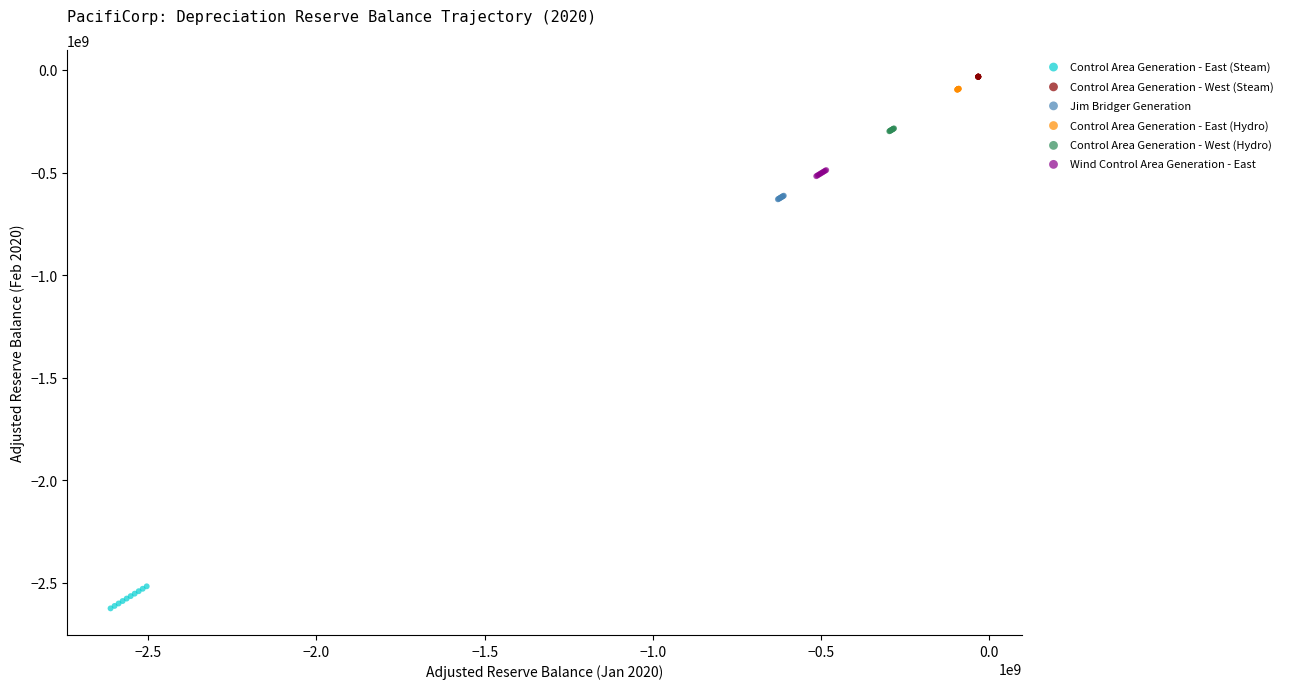

Which series reaches the minimum Y coordinate?

Control Area Generation - East (Steam)